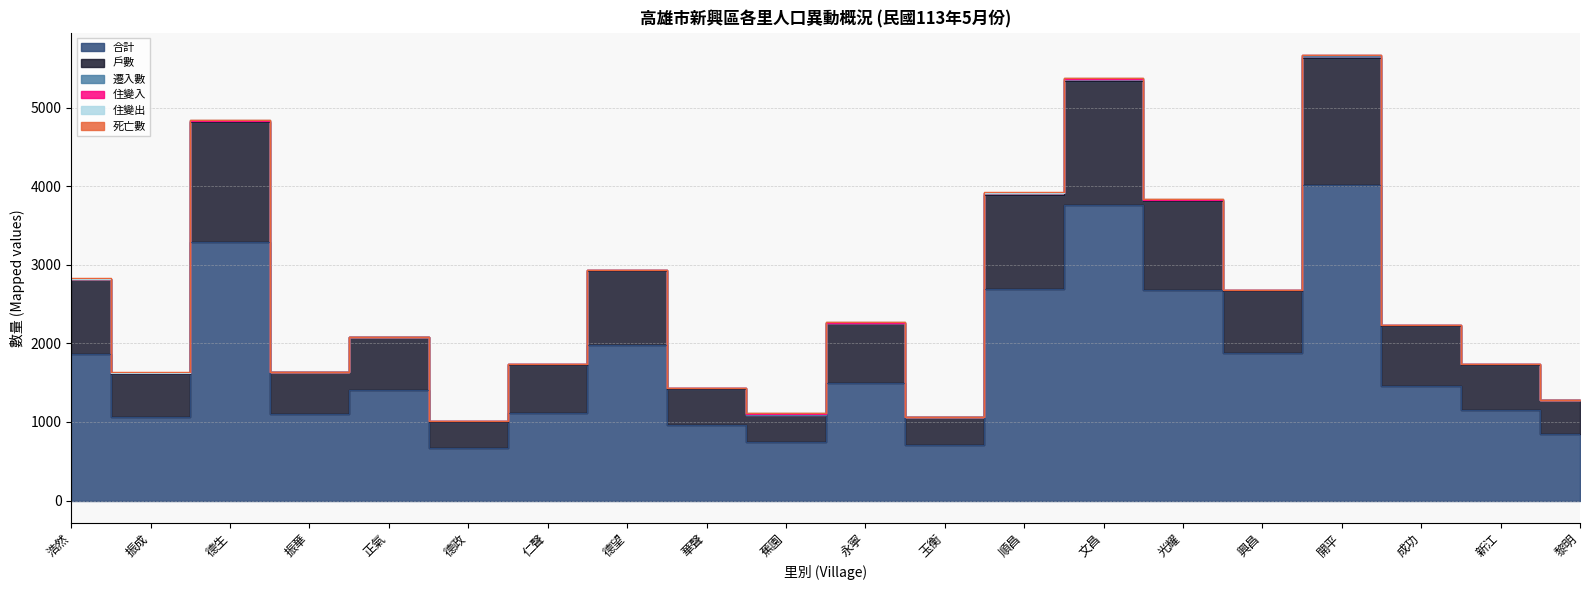

What is the approximate value of 合計 at 永寧, to the nearest 50?

1500